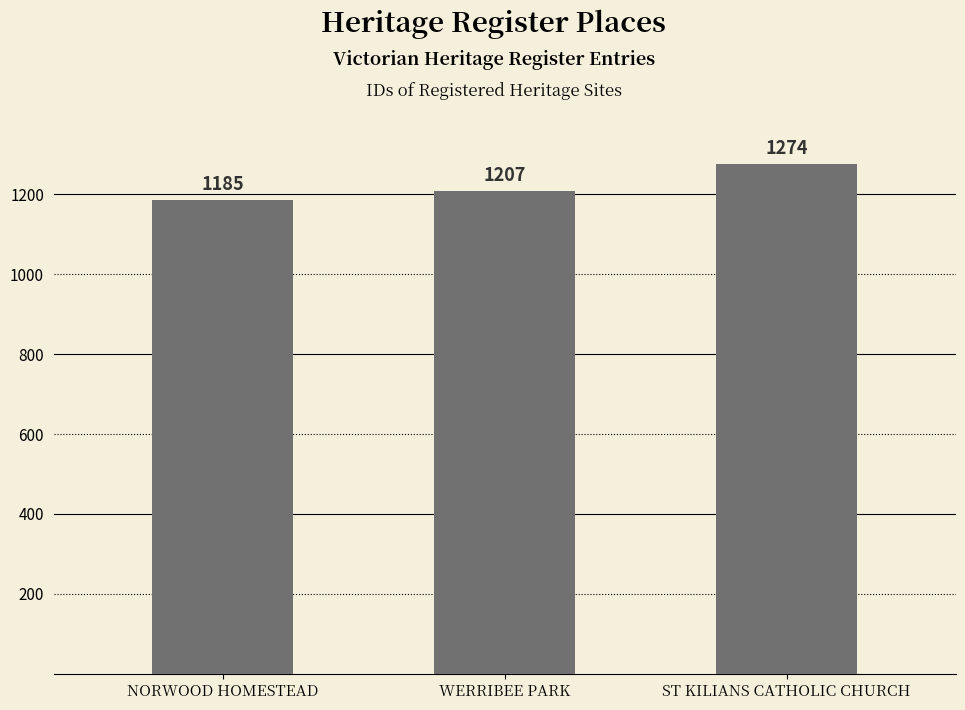

The chart shows a value of 506 at ST KILIANS CATHOLIC CHURCH. True or false?

False